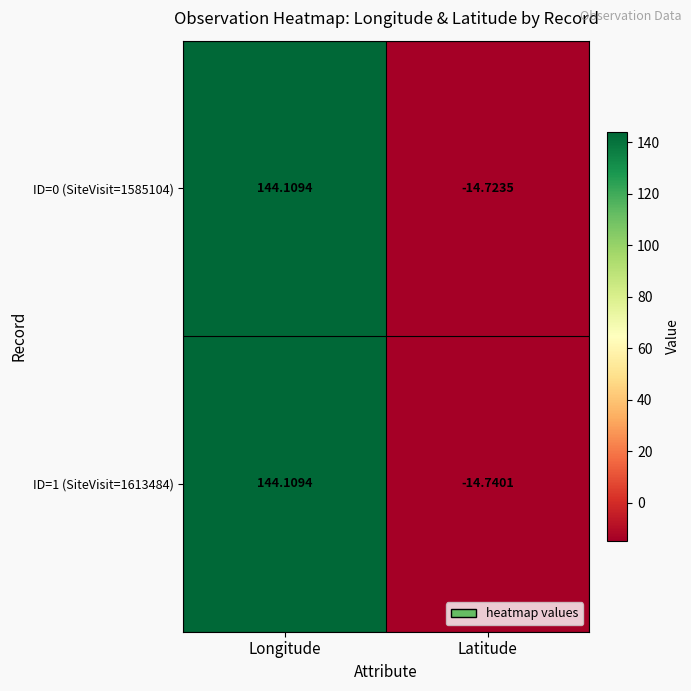

Which label corresponds to the largest value in the chart?

Longitude